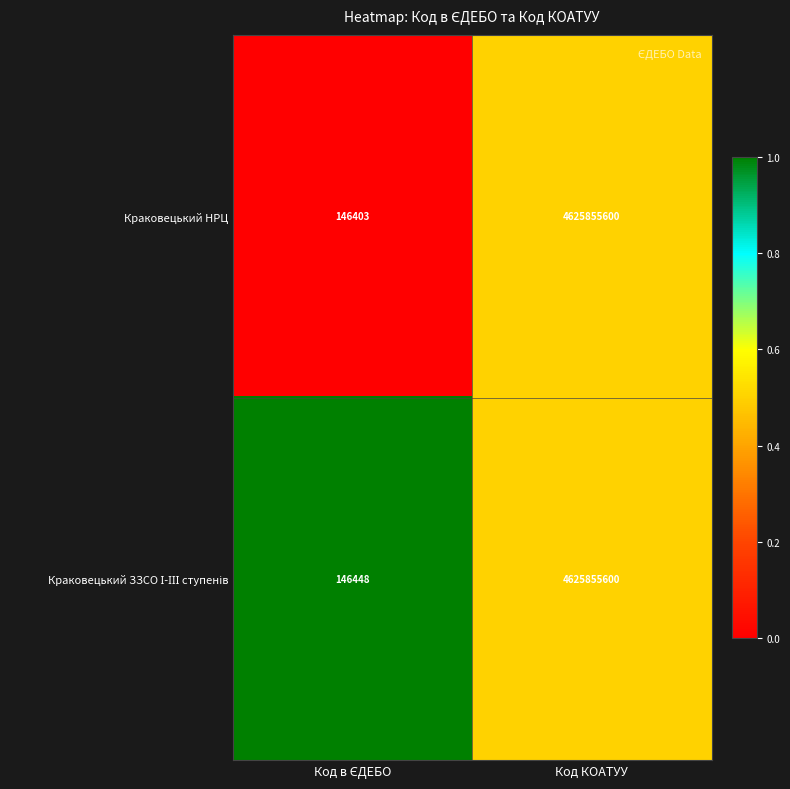

What is the total value across all series at Код КОАТУУ?

9251711200